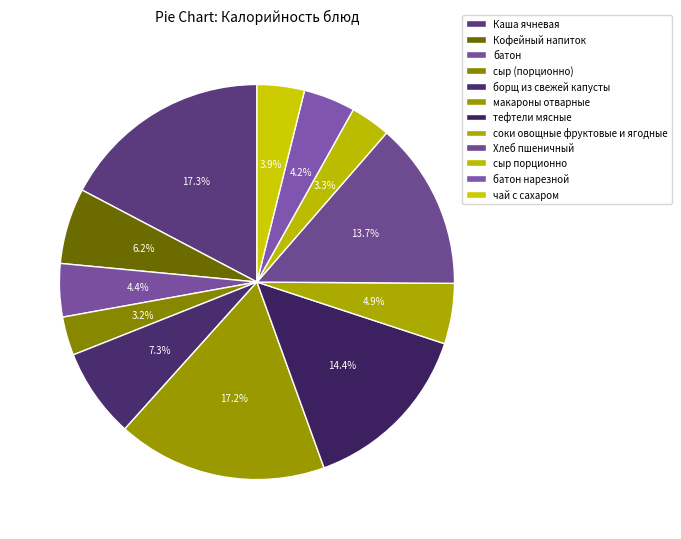

Is it true that Хлеб пшеничный is 14% of the pie?

True